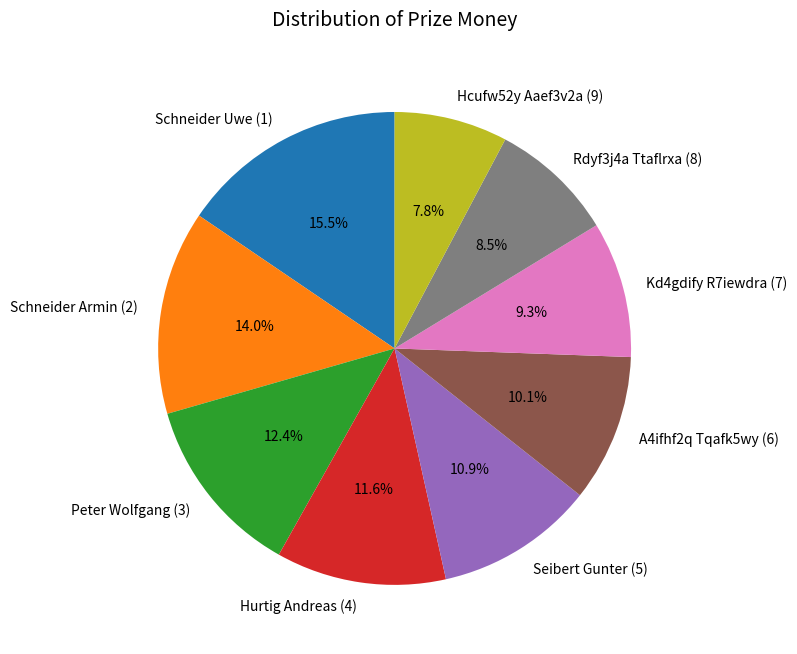

Approximately how many times larger is the value at Kd4gdify R7iewdra (7) compared to Schneider Armin (2)?

0.7